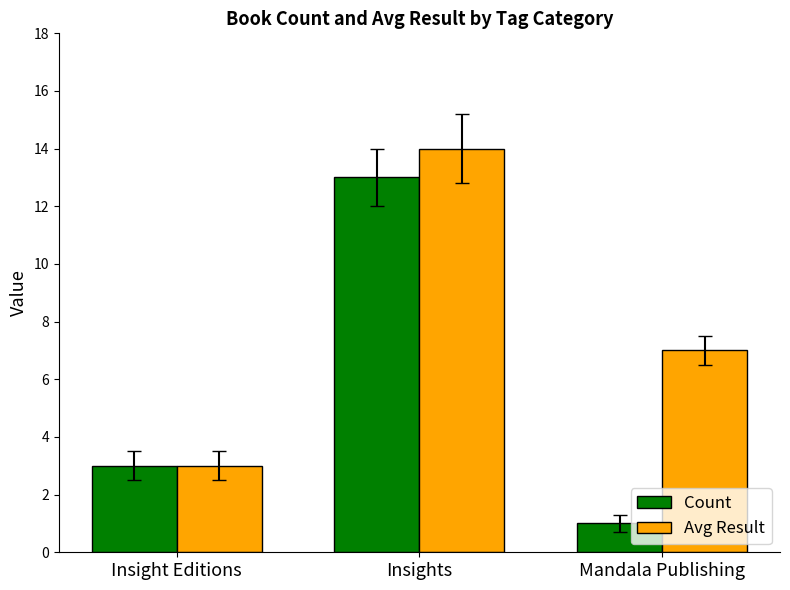

What are all the series names shown in the legend?

Count, Avg Result